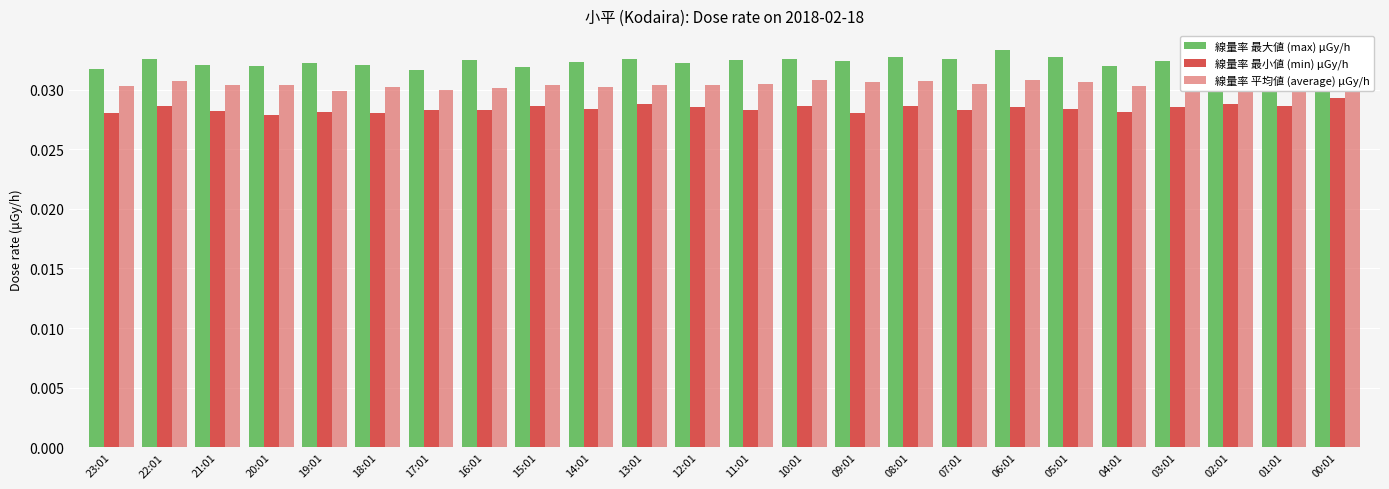

Are the bars horizontal?

No